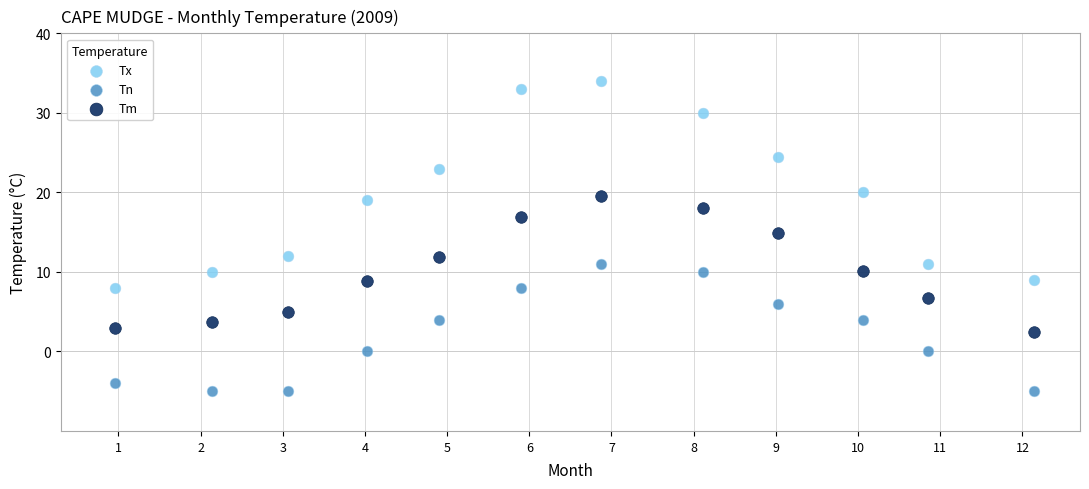

Which series contains the highest Y value?

Tx